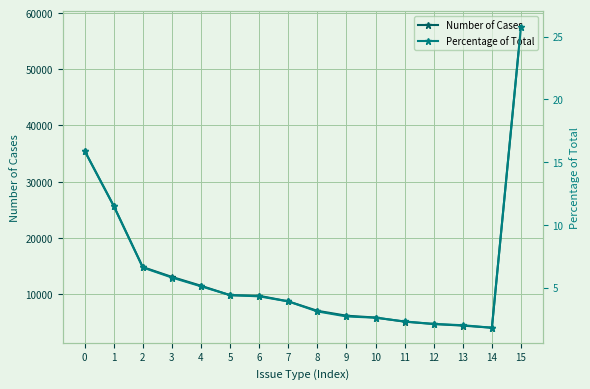

Reading left to right, what are all the values shown in this chart?

Number of Cases: 35498.0	25706.0	14782.0	13035.0	11461.0	9780.0	9673.0	8682.0	7001.0	6130.0	5798.0	5064.0	4654.0	4362.0	3986.0	57615.0
Percentage of Total: 15.9	11.5	6.6	5.8	5.1	4.4	4.3	3.9	3.1	2.7	2.6	2.3	2.1	2.0	1.8	25.8